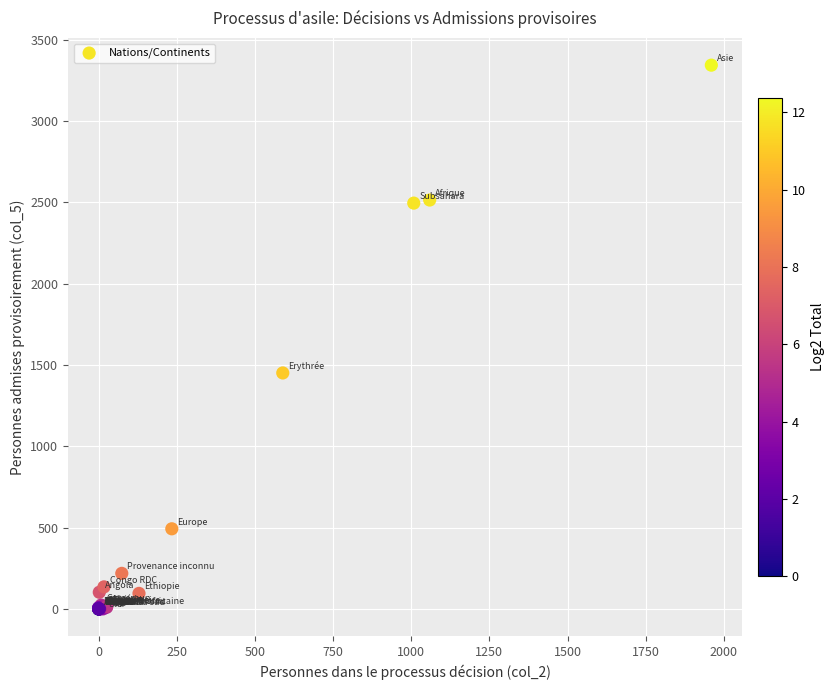

What Y value in the scatter plot is closest to 1671?

1451